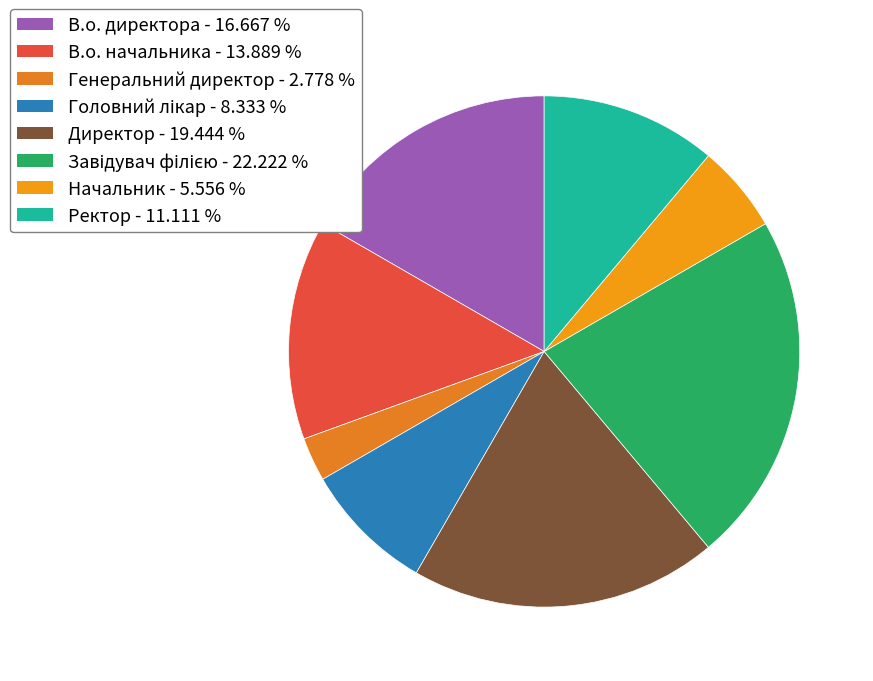

Which slice is the smallest?

Генеральний директор